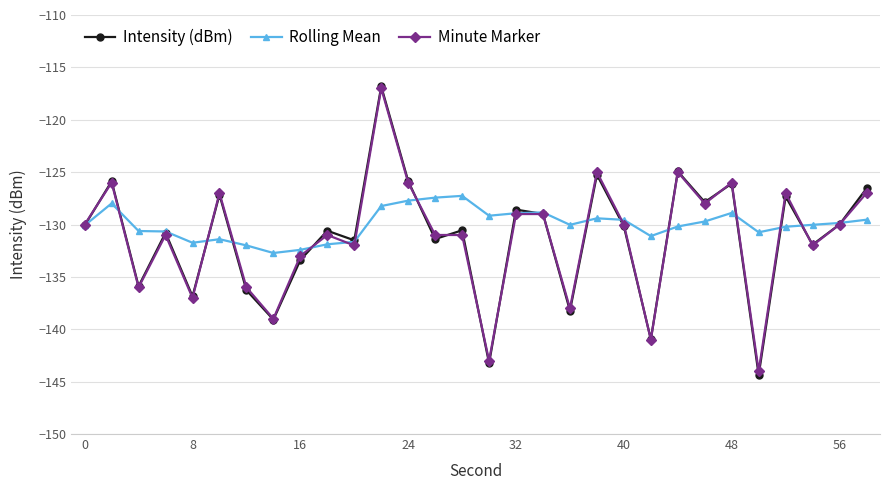

How many lines are shown in the chart?

3